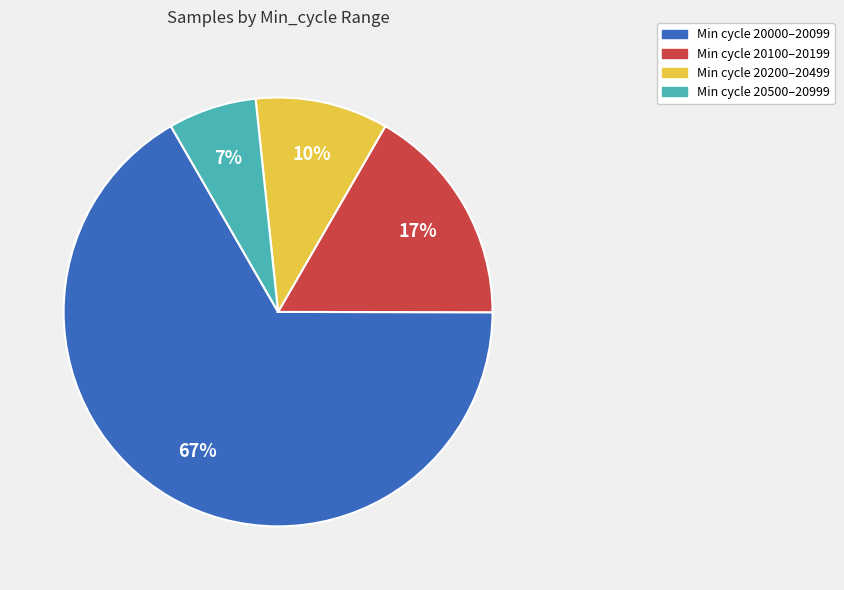

What percentage is the Min cycle 20500–20999 slice, to the nearest percent?

7%